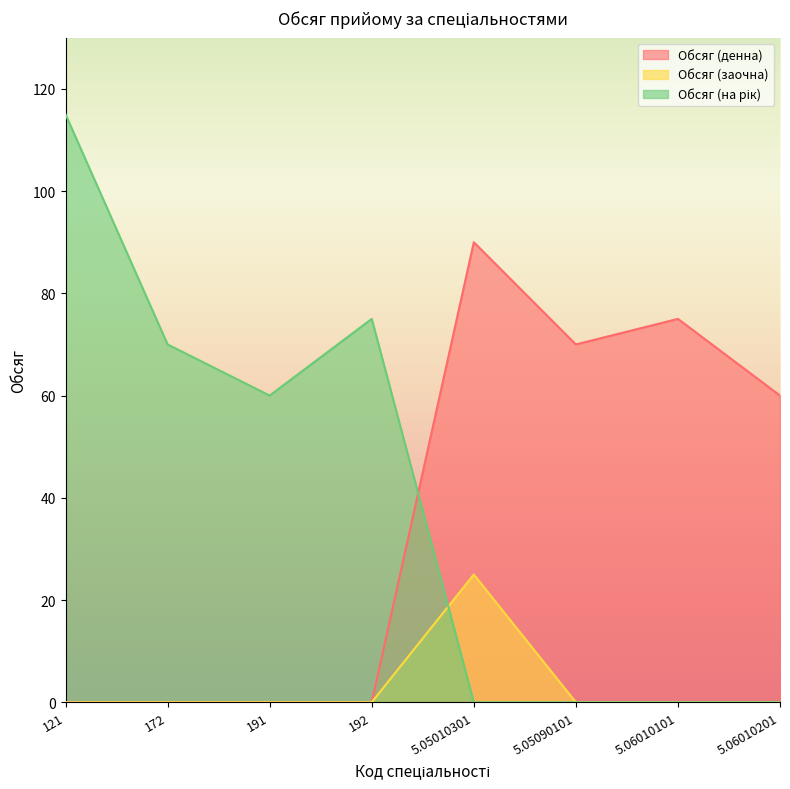

The Обсяг (на рік) series shows -80 at 5.06010101. True or false?

False